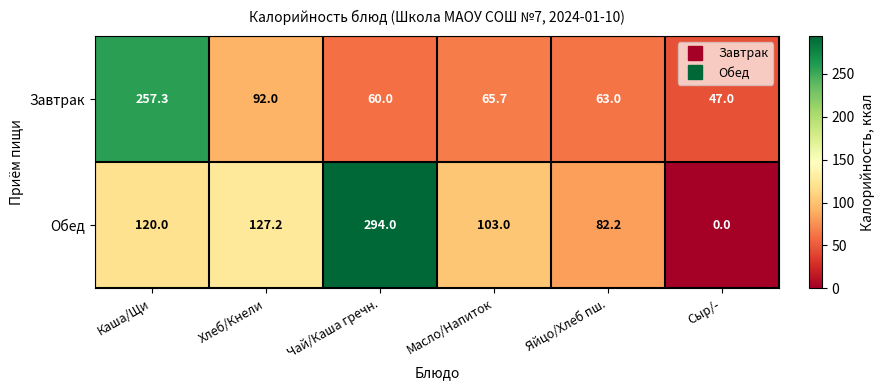

Count the number of categories in the chart.

6